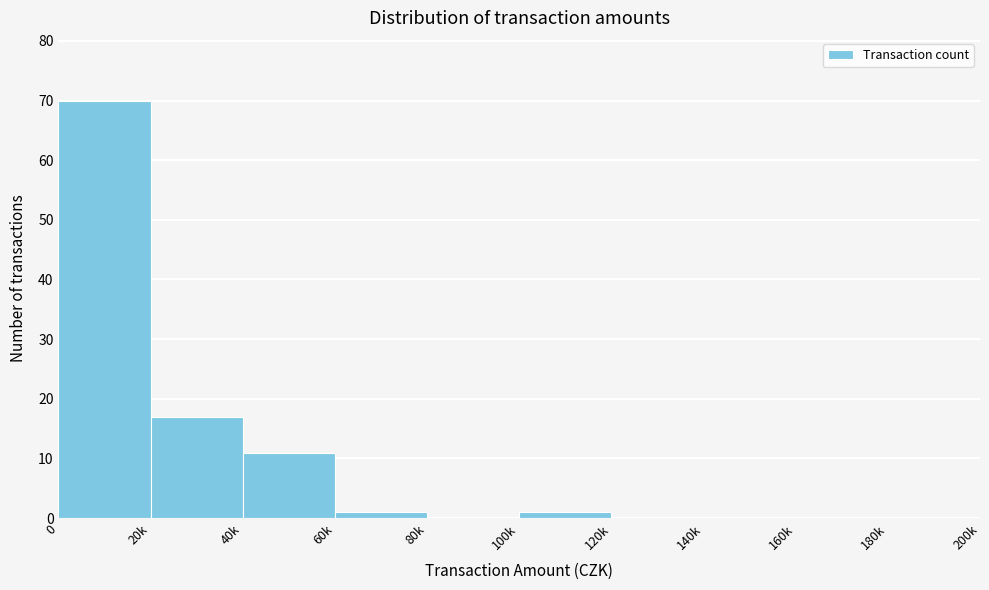

Reading left to right, extract all data points from this chart.

0=70	20k=17	40k=11	60k=1	80k=0	100k=1	120k=0	140k=0	160k=0	180k=0